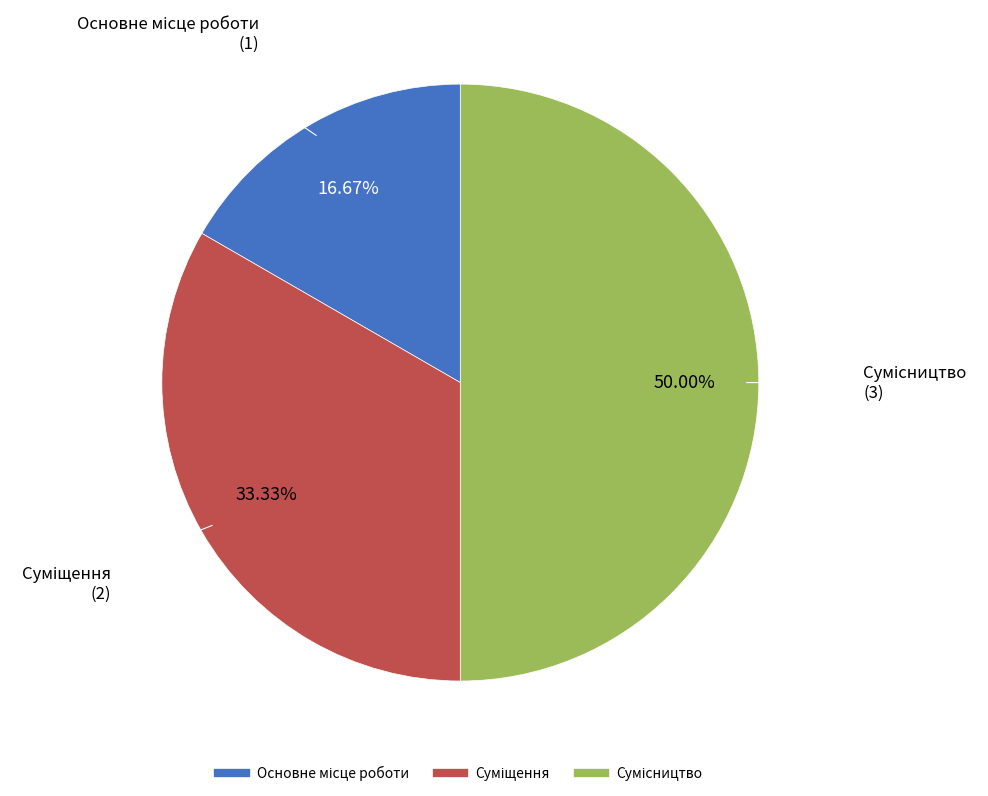

What is the smallest slice in the pie chart?

Основне місце роботи